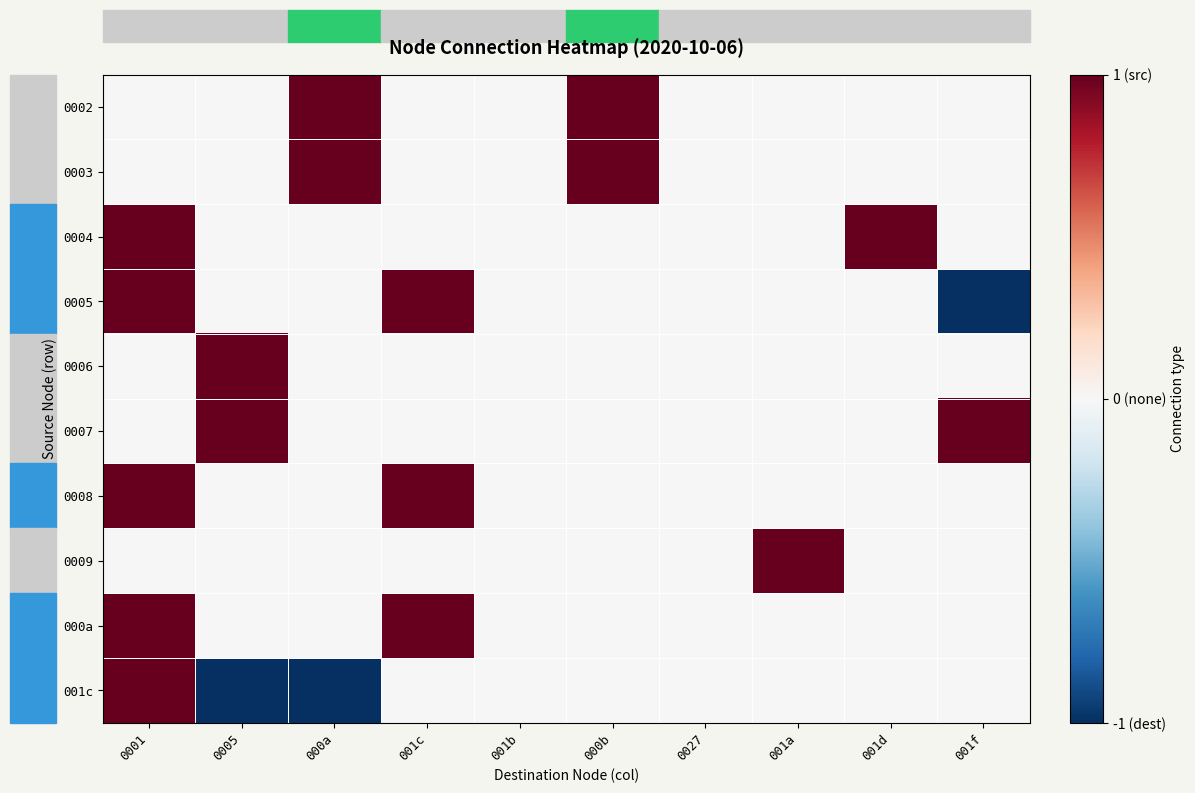

Which series has the widest spread of values?

0005